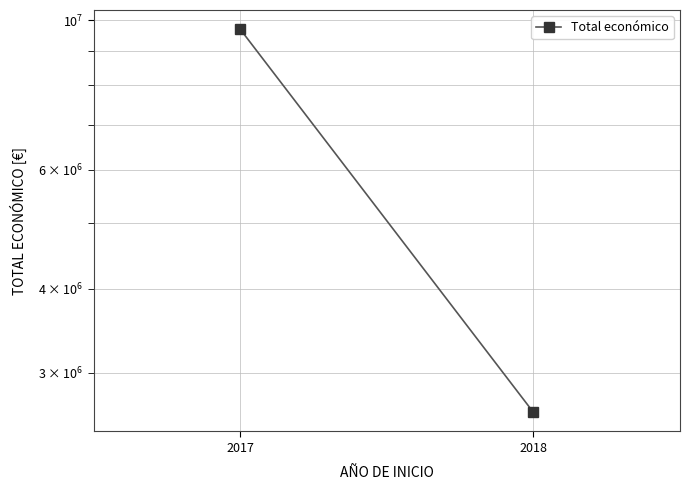

True or false: the data shows 9695285 at 2017.

True